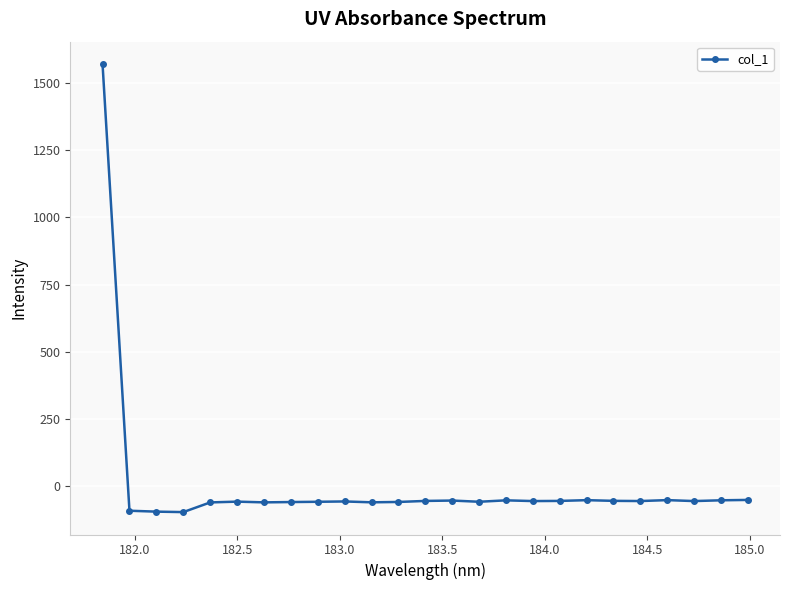

True or false: there are more than 0 points higher than both neighbors.

True